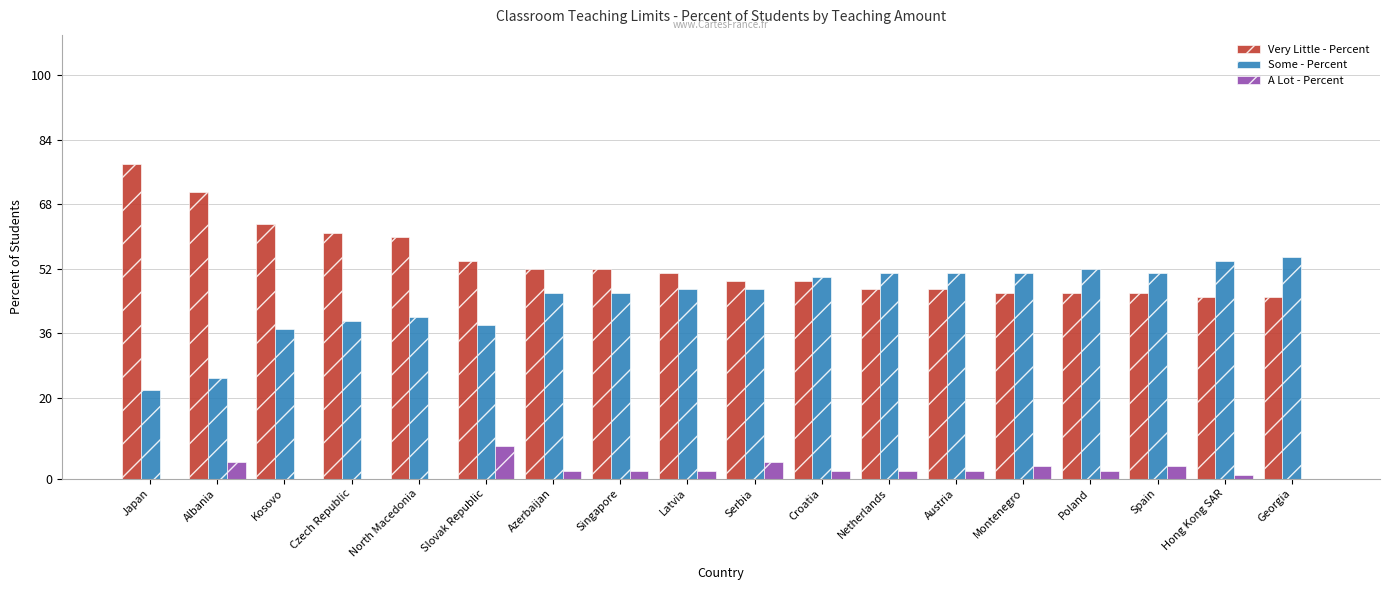

What is the highest value of the Some - Percent series?

55